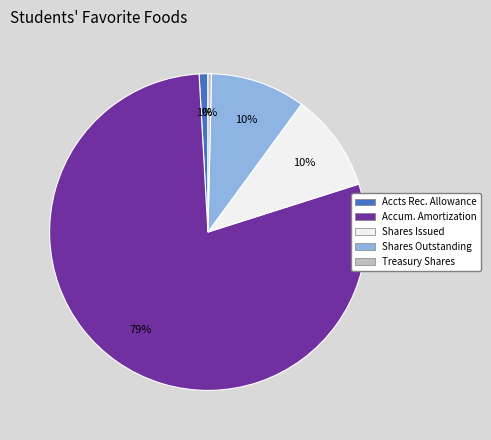

Is there a majority slice in this chart?

Yes